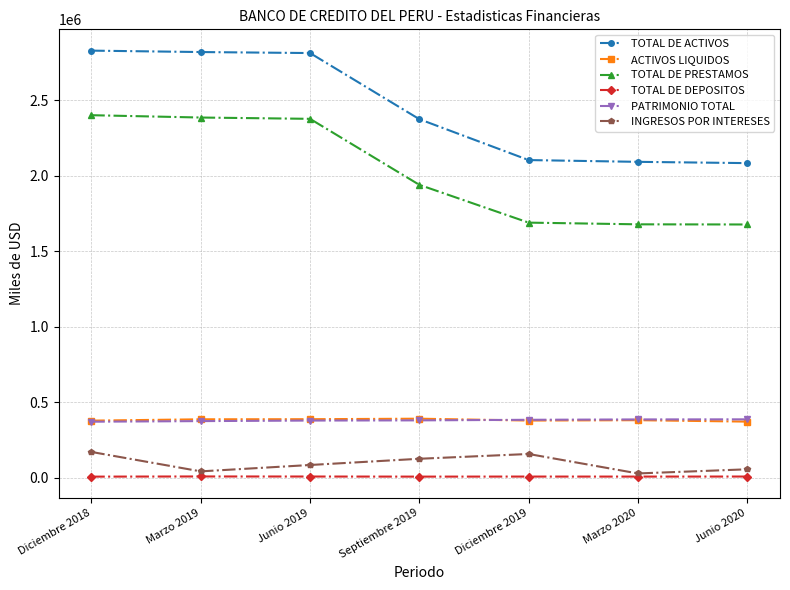

The PATRIMONIO TOTAL series shows 385974.8 at Marzo 2020. True or false?

True